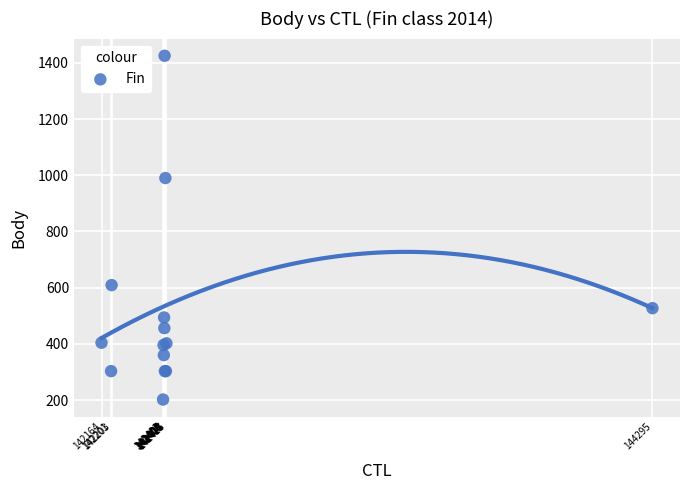

What Y value in the scatter plot is closest to 813?

990